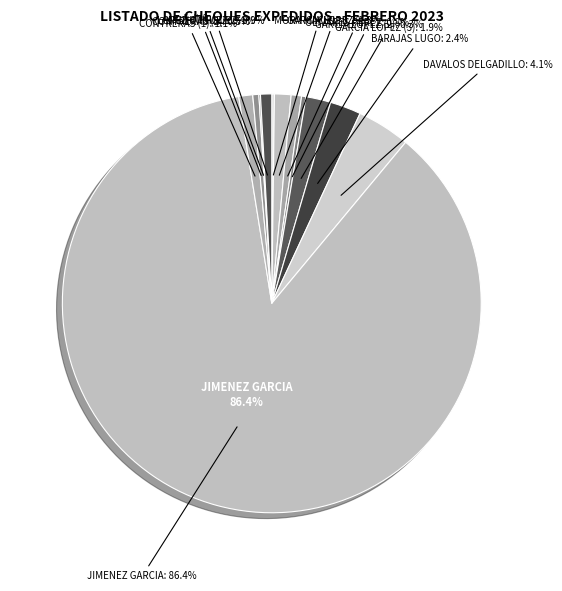

Which category has the biggest portion of the pie?

ERNESTO JACOB JIMENEZ GARCIA